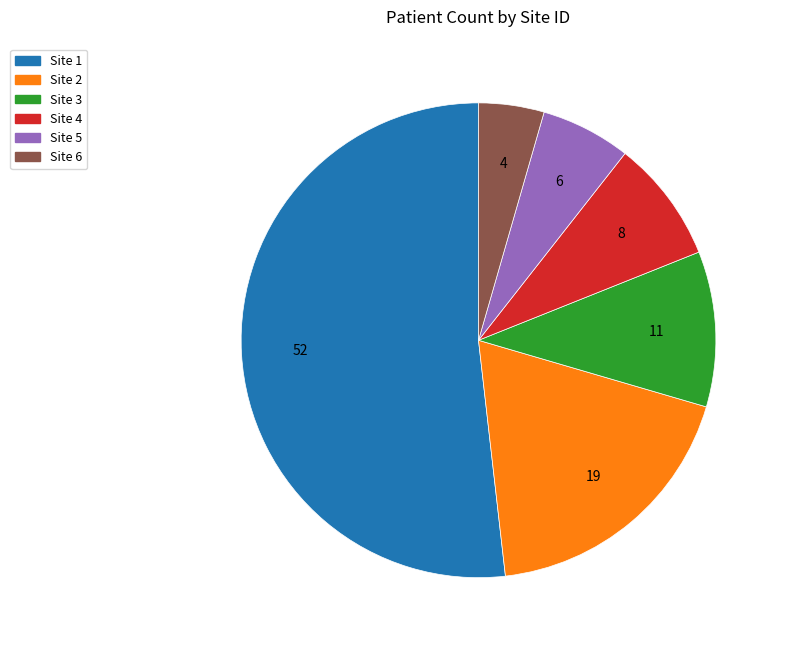

Is there a majority slice in this chart?

Yes